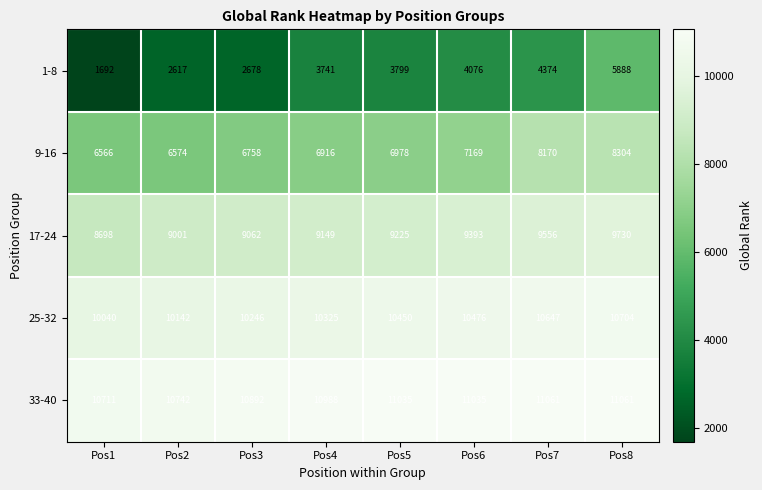

What is the difference between the 33-40 values at Pos6 and Pos1?

324